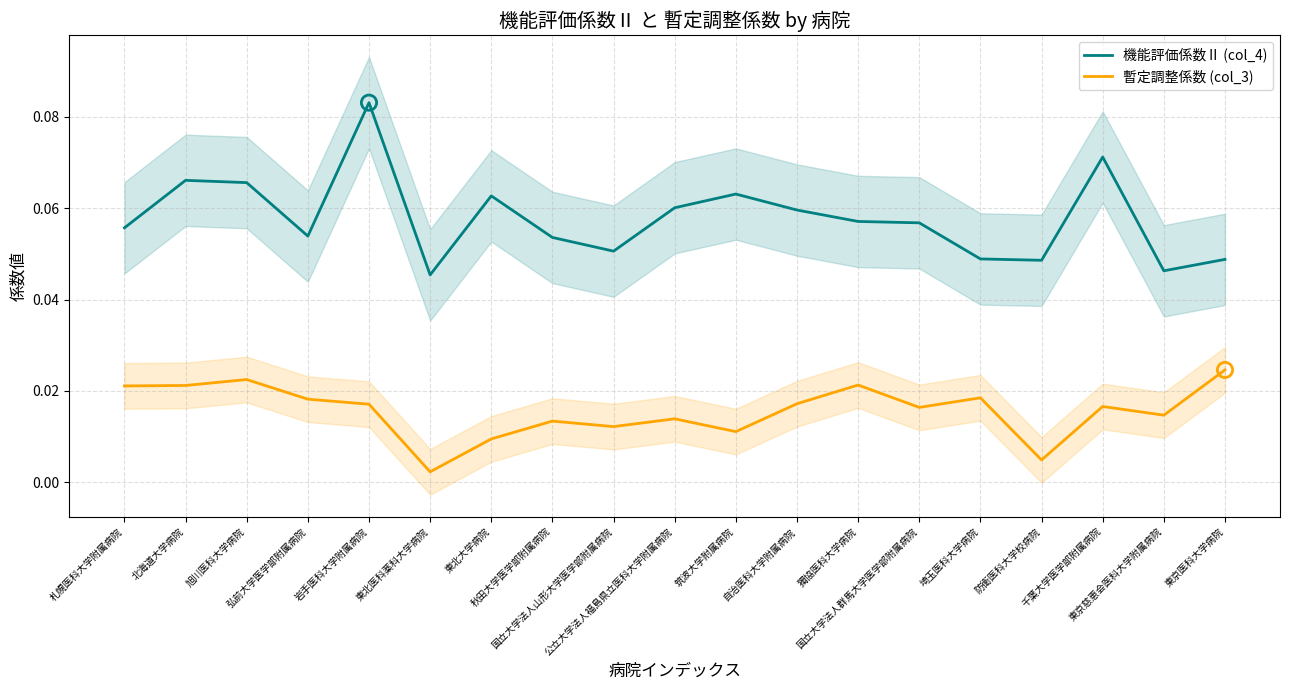

At which category is the sum across all series the highest?

岩手医科大学附属病院